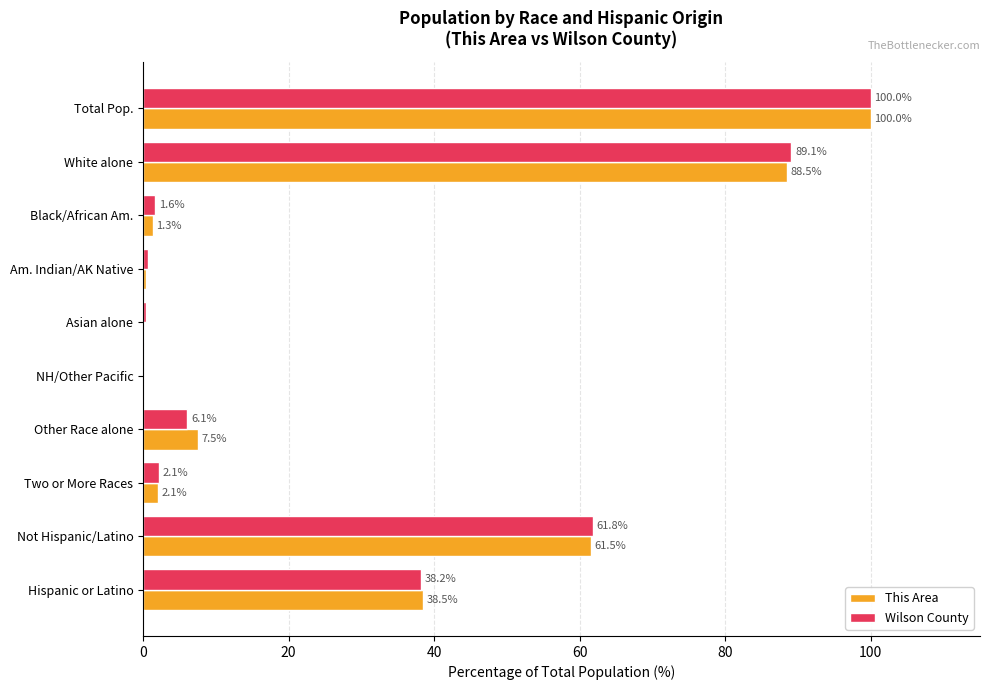

Which category has the highest value across all series?

Total Pop.